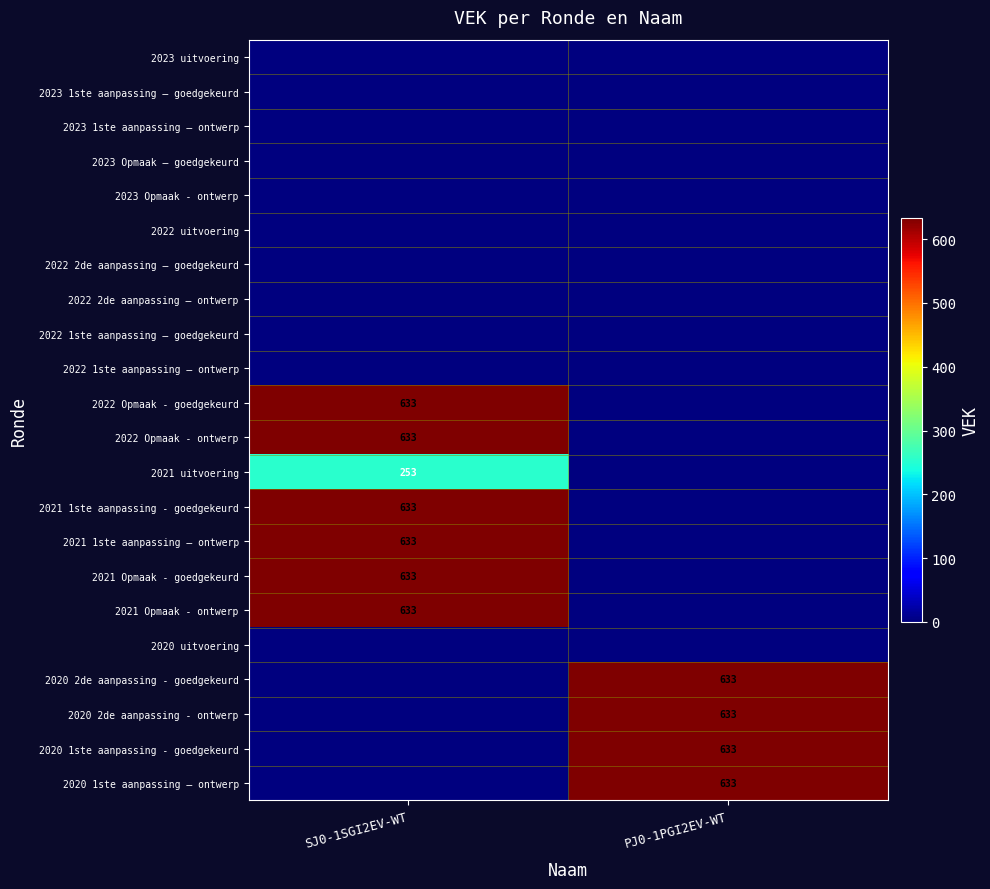

What is the difference between the highest and lowest values at PJ0-1PGI2EV-WT?

633